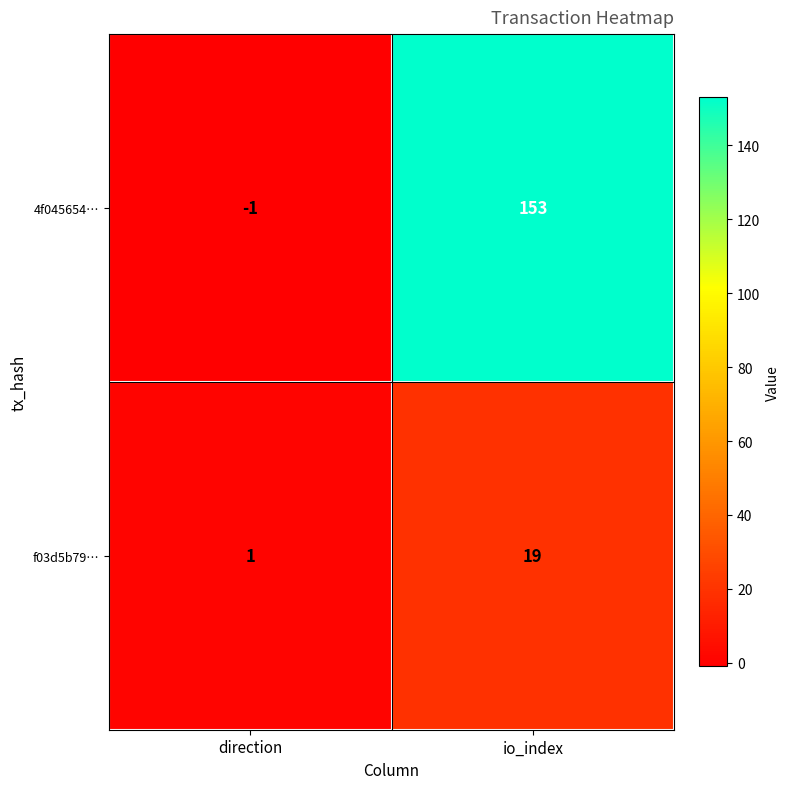

How many data points does each series have?

2